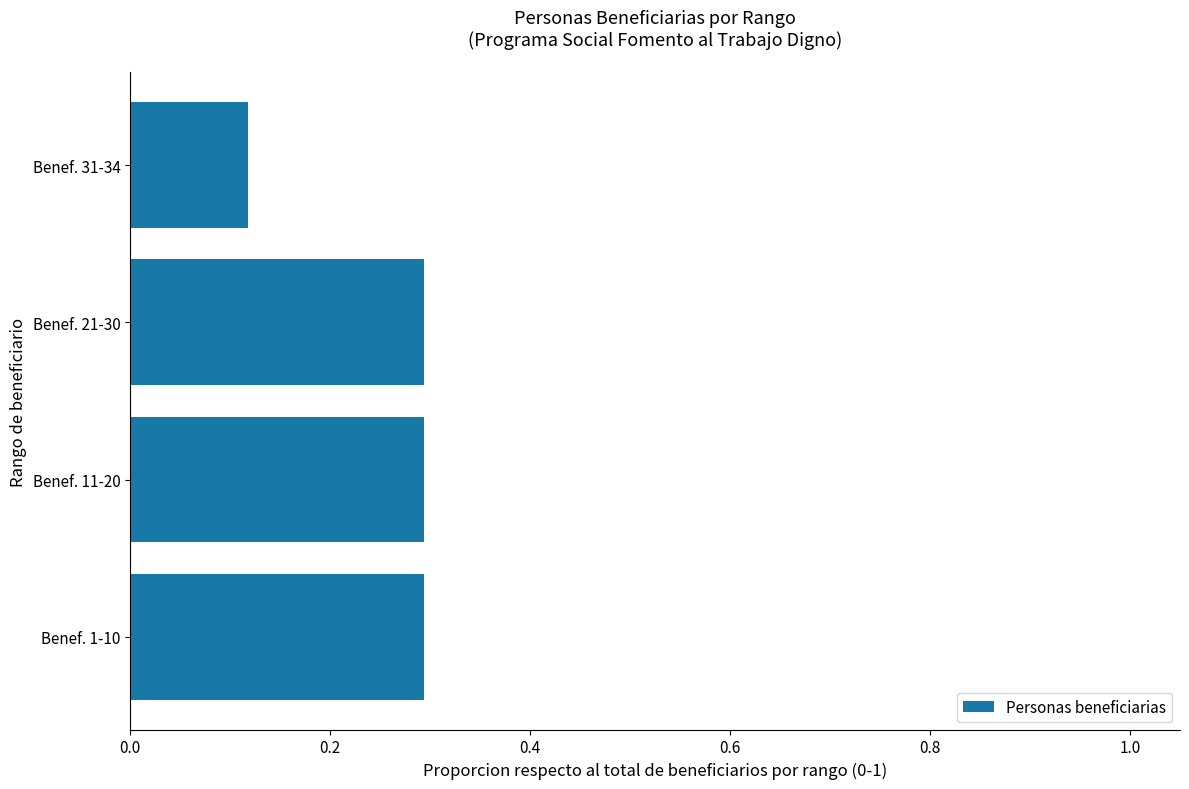

What is the sum of the values at Benef. 11-20 and Benef. 1-10?

0.6